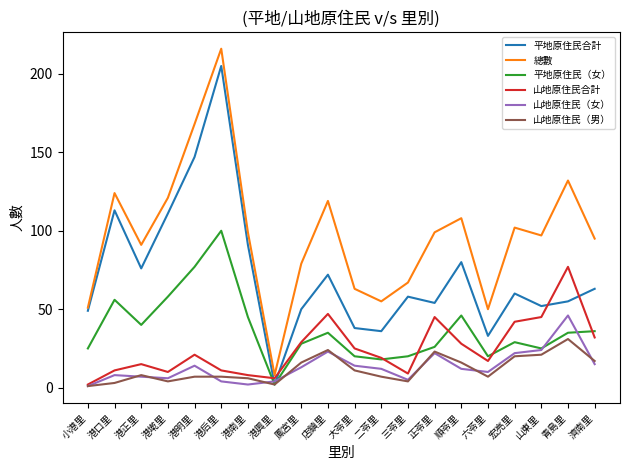

Rank the series by their maximum value, from lowest to highest.

山地原住民（男）, 山地原住民（女）, 山地原住民合計, 平地原住民（女）, 平地原住民合計, 總數